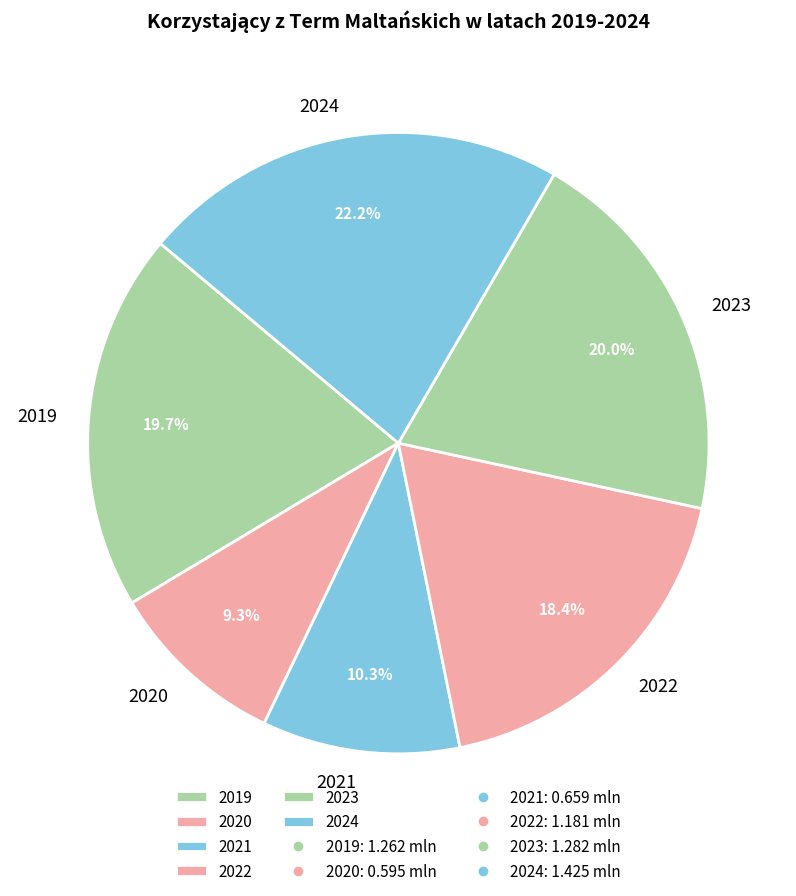

What is the smallest slice in the pie chart?

2020